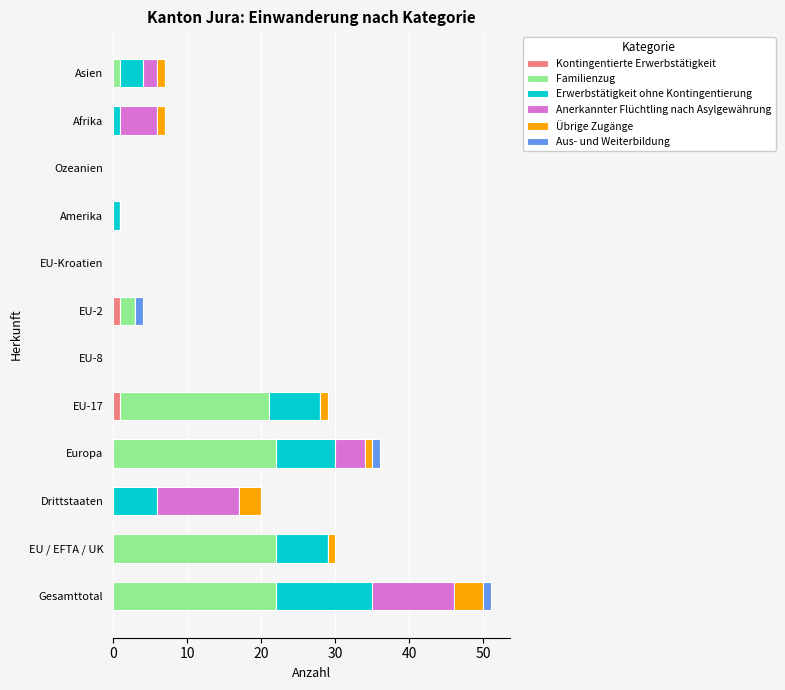

What is the total value across all series at Drittstaaten?

20